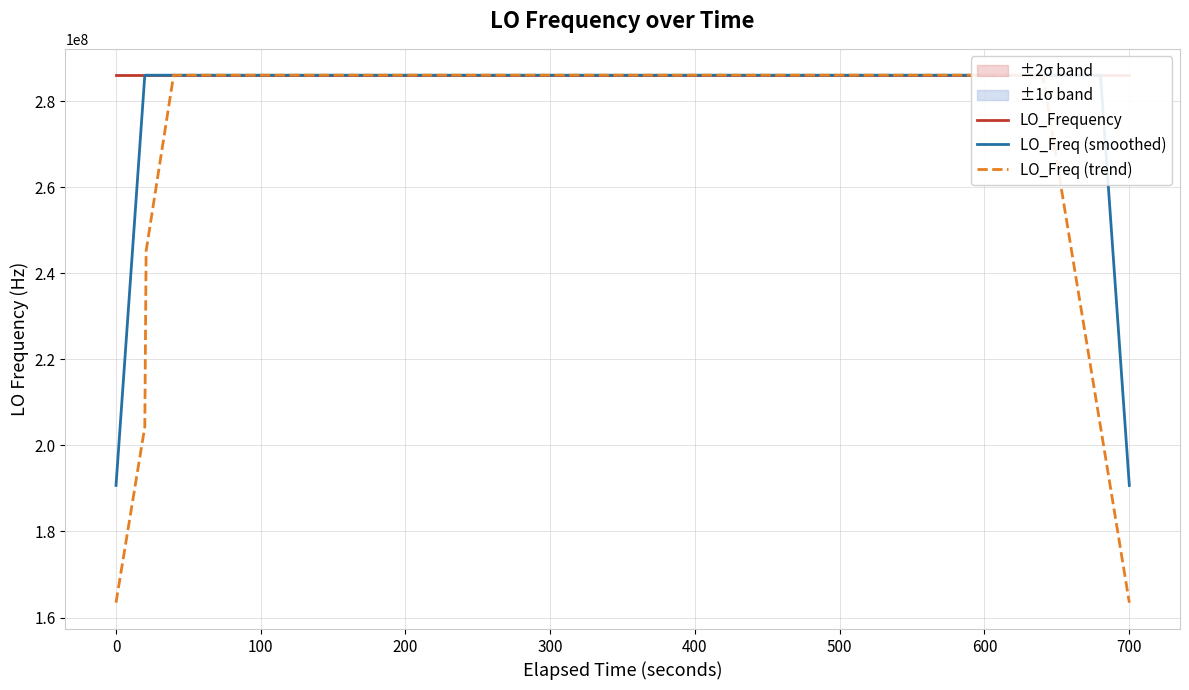

What is the maximum value for LO_Freq (trend)?

286047003.7